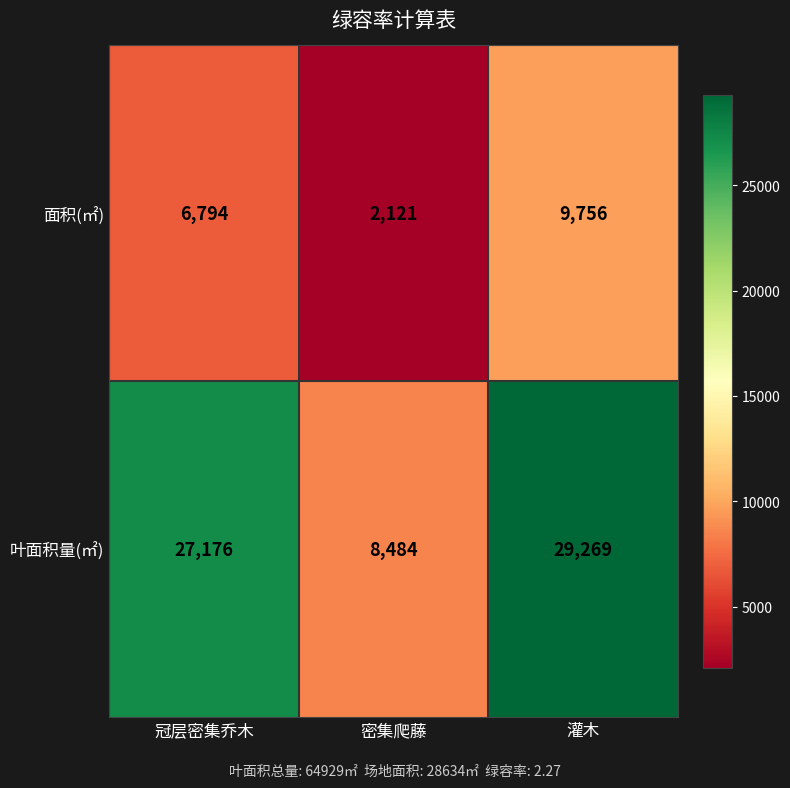

What is the spread (max minus min) of values at 灌木?

19513